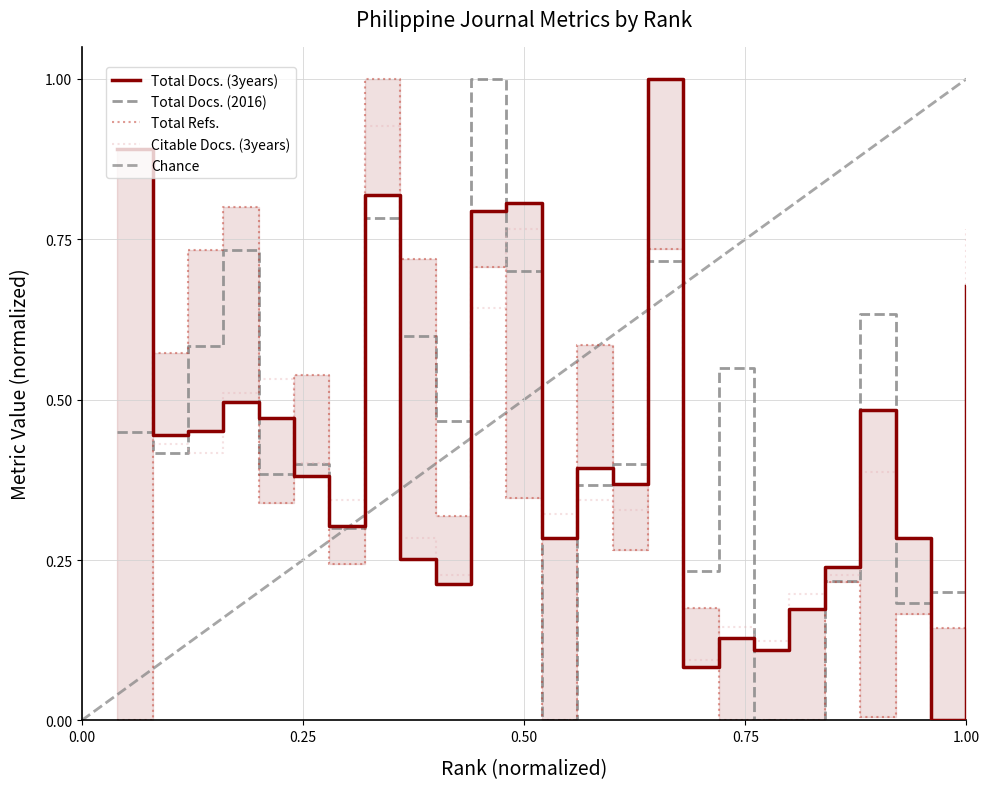

What is the approximate value of Total Refs. at 2?

0.6